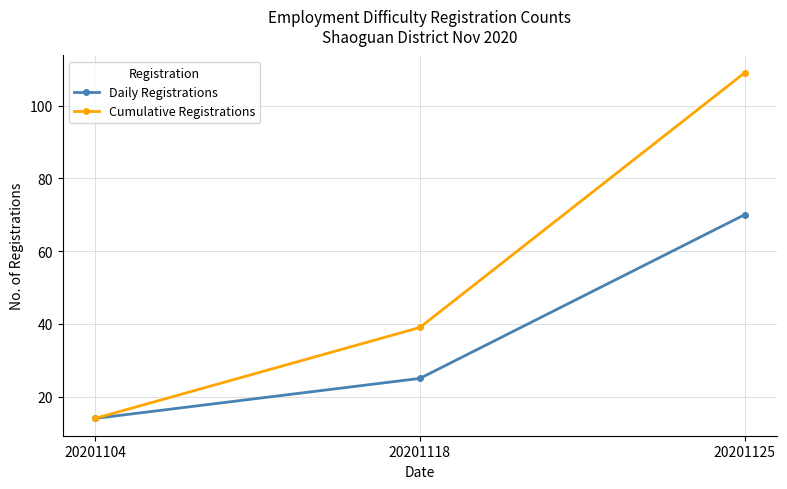

List the series in order of their overall mean, lowest first.

Daily Registrations, Cumulative Registrations